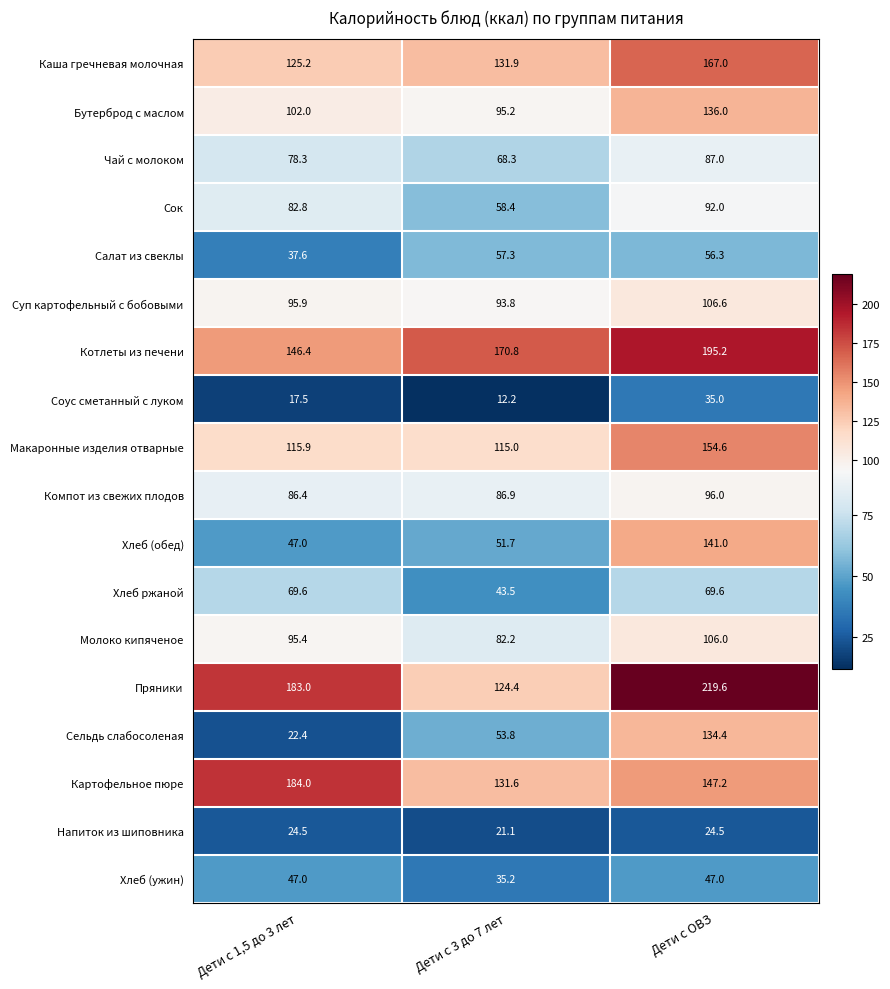

Which series has the largest range (max minus min)?

Сельдь слабосоленая